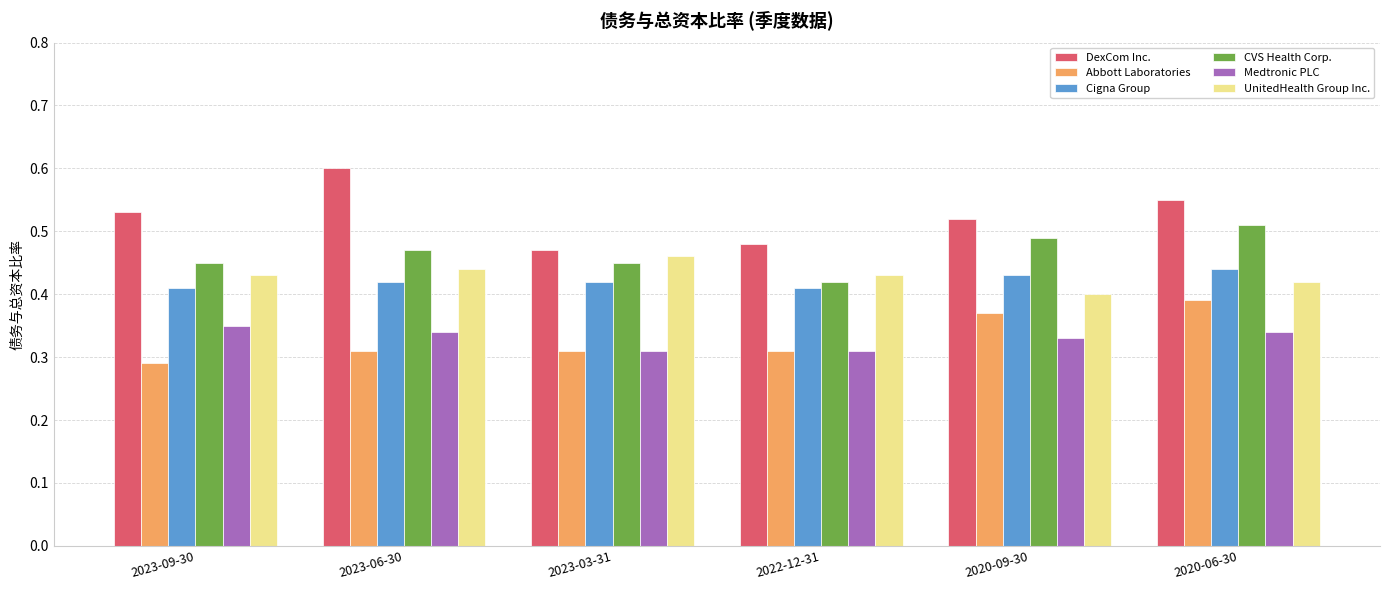

Is it true that UnitedHealth Group Inc. equals 0.7 at 2023-09-30?

False